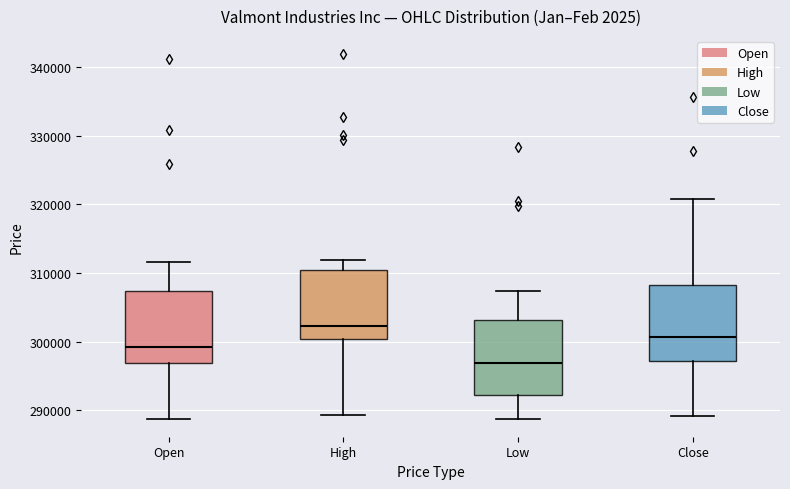

Which box's median line is the lowest?

Low